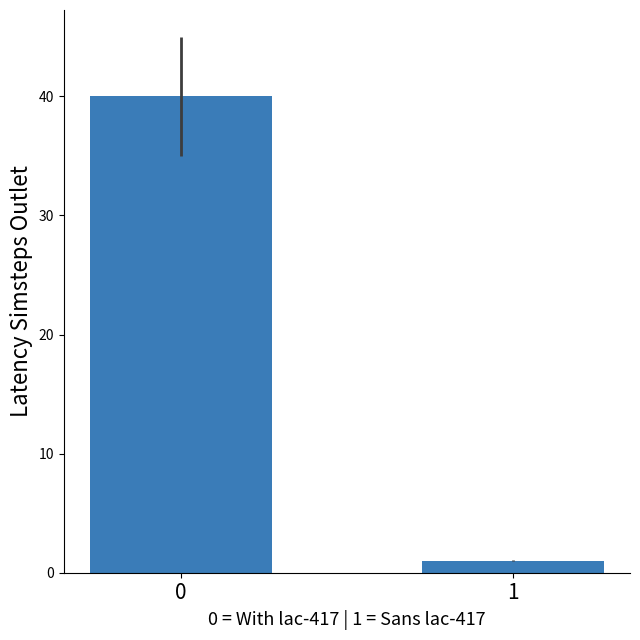

What is the value of the 1st bar from the left?

40